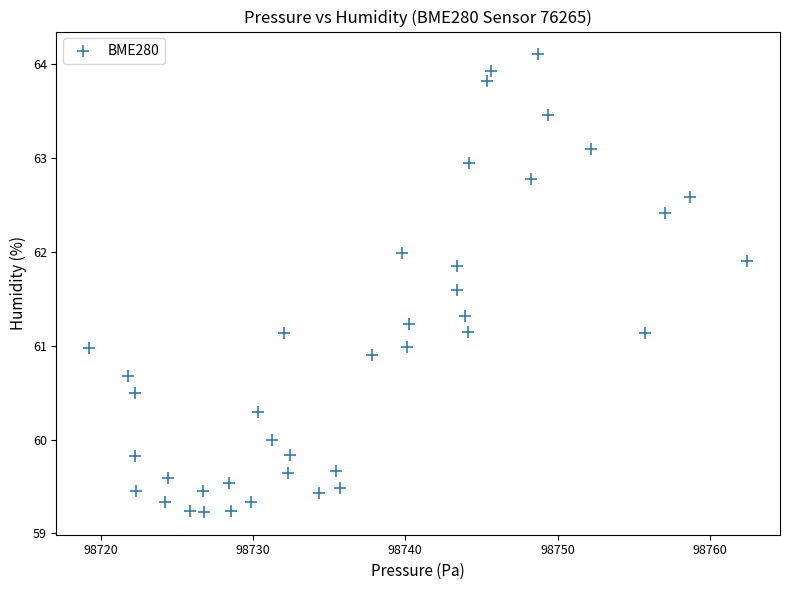

What is the range of X values (max minus min)?

43.2